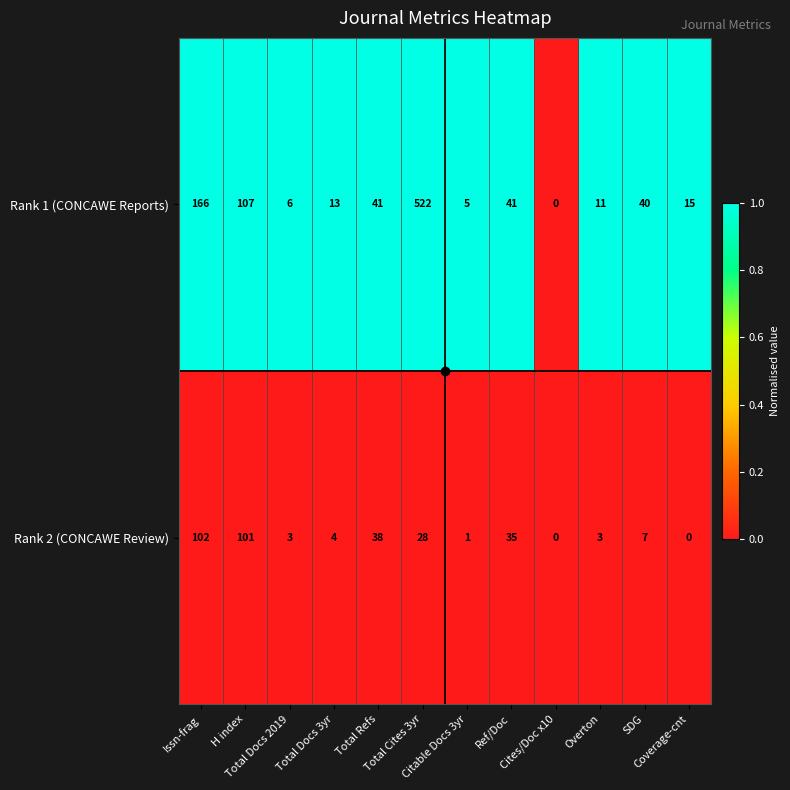

How many data points in Rank 2 (CONCAWE Review) are less than 7?

6